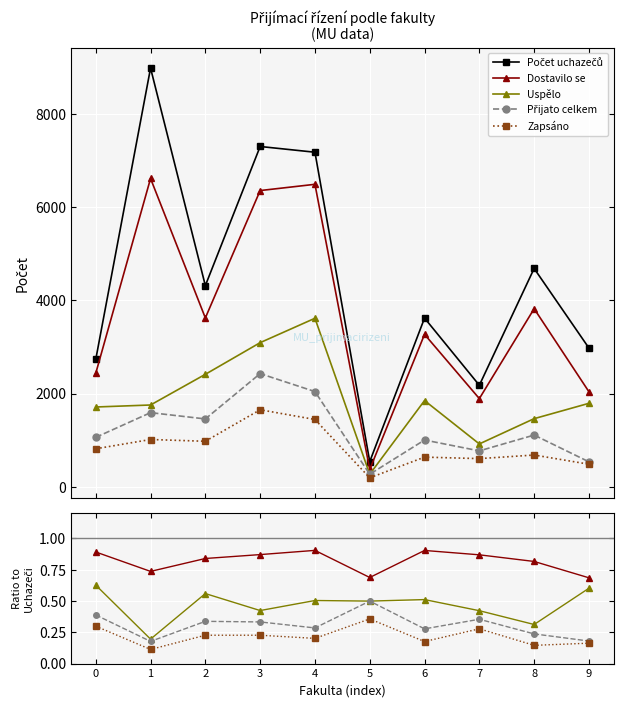

Between 4 and 8, which series saw the biggest shift?

Počet uchazečů